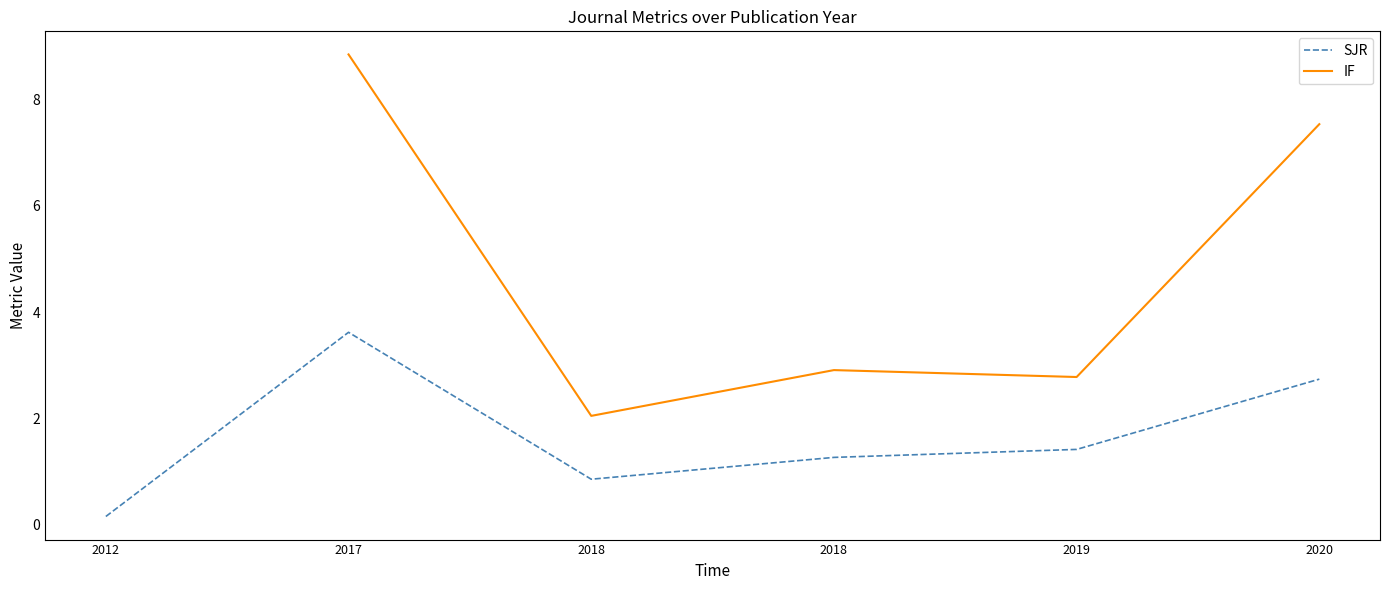

At how many categories does at least one series exceed 8?

1